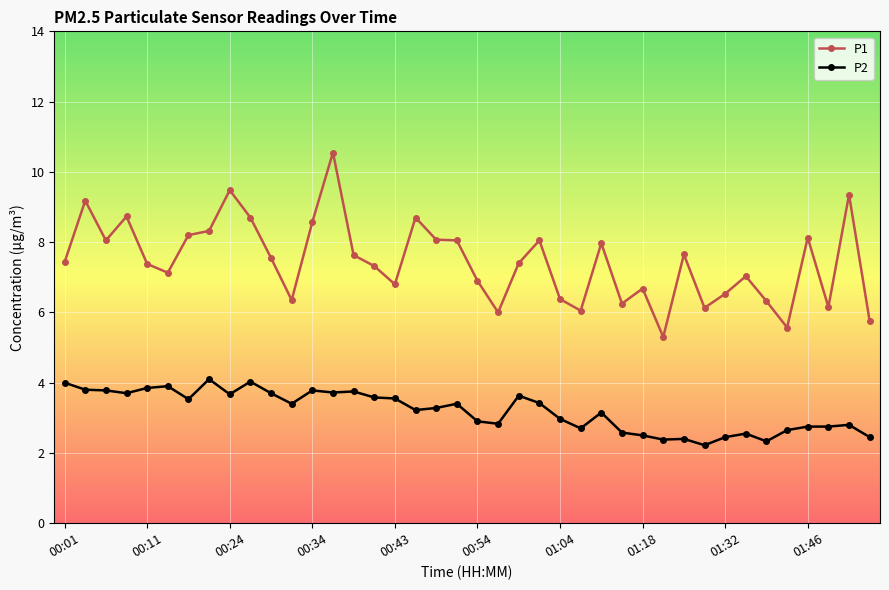

True or false: P2 has more than 1 points higher than both neighbors.

True